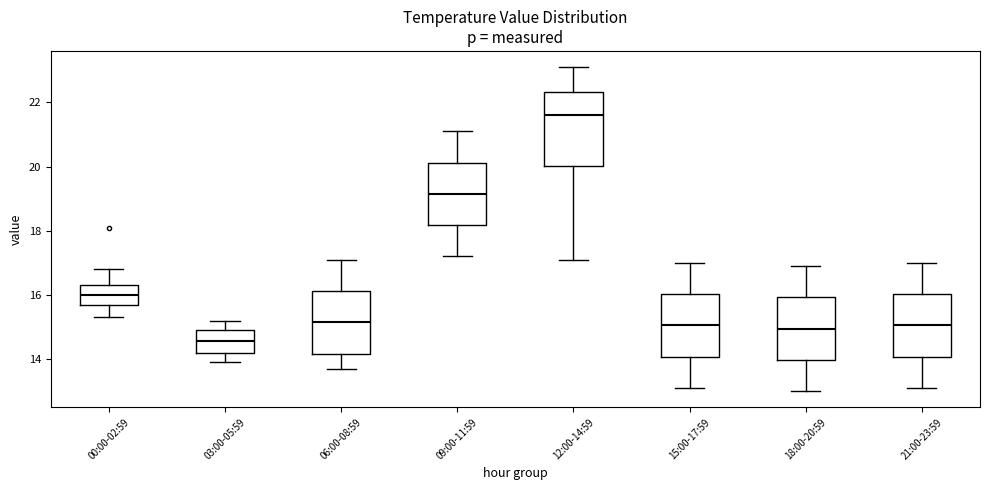

Reading left to right, read every box against the y-axis: the position of its median line, the range the box covers, and the ends of its whiskers. The values are not printed on the chart, so give them approximately, as read against the axis.

00:00-02:59: median 16.0, box 15.8 to 16.4, whiskers 15.4 to 16.8
03:00-05:59: median 14.6, box 14.2 to 15.0, whiskers 14.0 to 15.2
06:00-08:59: median 15.2, box 14.2 to 16.2, whiskers 13.8 to 17.2
09:00-11:59: median 19.2, box 18.2 to 20.2, whiskers 17.2 to 21.2
12:00-14:59: median 21.6, box 20.0 to 22.4, whiskers 17.2 to 23.2
15:00-17:59: median 15.0, box 14.0 to 16.0, whiskers 13.2 to 17.0
18:00-20:59: median 15.0, box 14.0 to 16.0, whiskers 13.0 to 17.0
21:00-23:59: median 15.0, box 14.0 to 16.0, whiskers 13.2 to 17.0